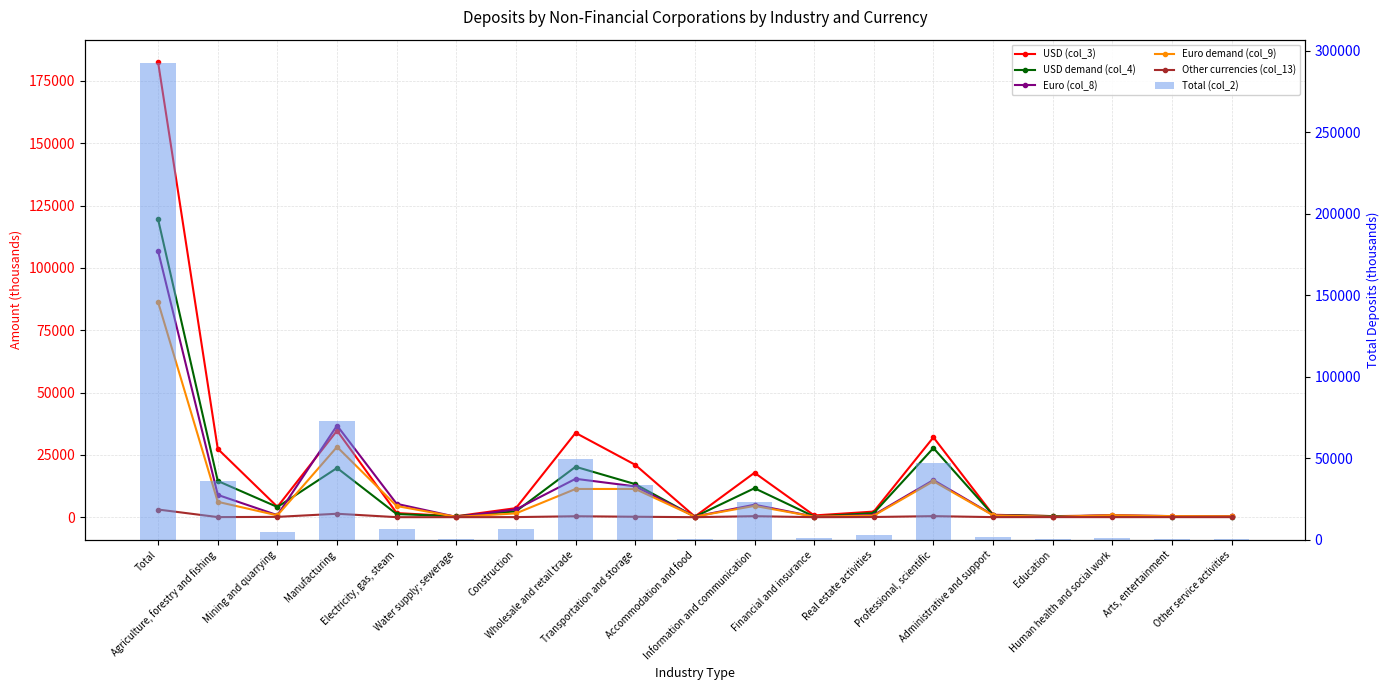

What position from the right is Other service activities?

1